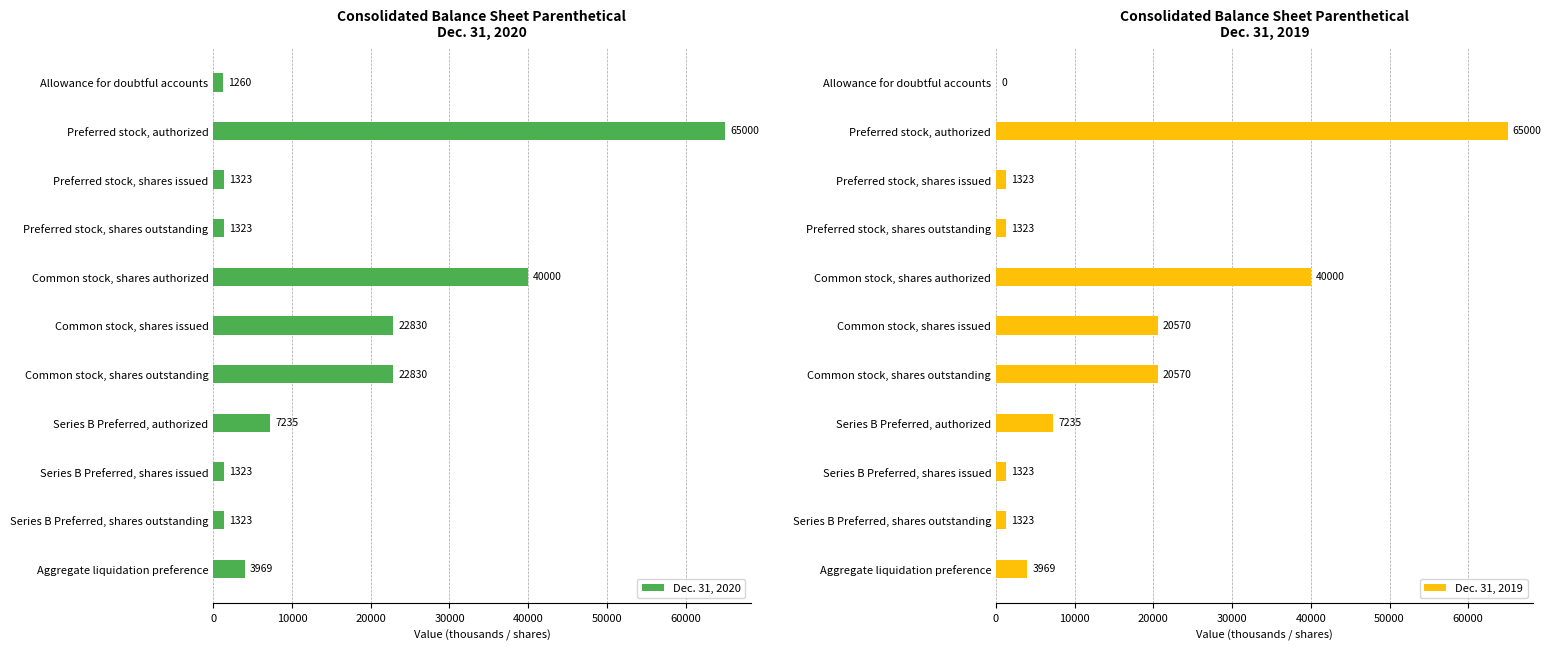

What value does the Dec. 31, 2020 series have at Common stock, shares authorized, to the nearest 50?

40000